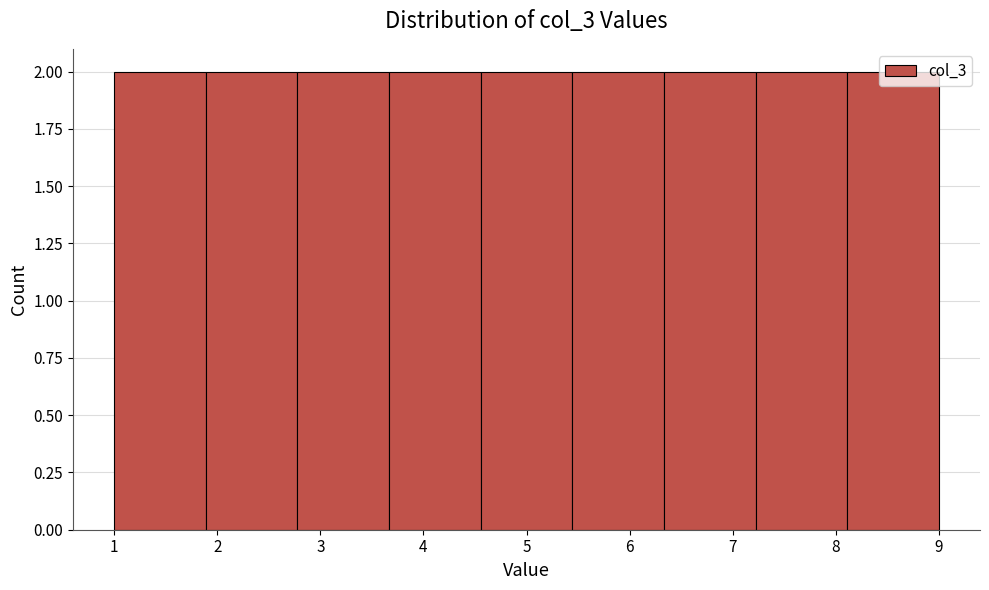

Reading left to right, list every bar in this chart as the range it spans on the x-axis followed by its height. Neither the bar edges nor the heights are printed on the chart, so give them approximately, as read against the axes.

1.0 to 1.9: 2
1.9 to 2.8: 2
2.8 to 3.7: 2
3.7 to 4.6: 2
4.6 to 5.4: 2
5.4 to 6.3: 2
6.3 to 7.2: 2
7.2 to 8.1: 2
8.1 to 9.0: 2